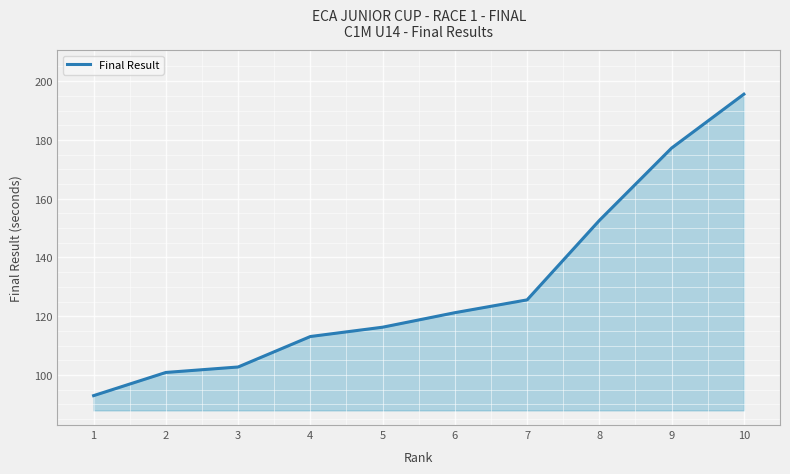

Count the number of values greater than 121.

5